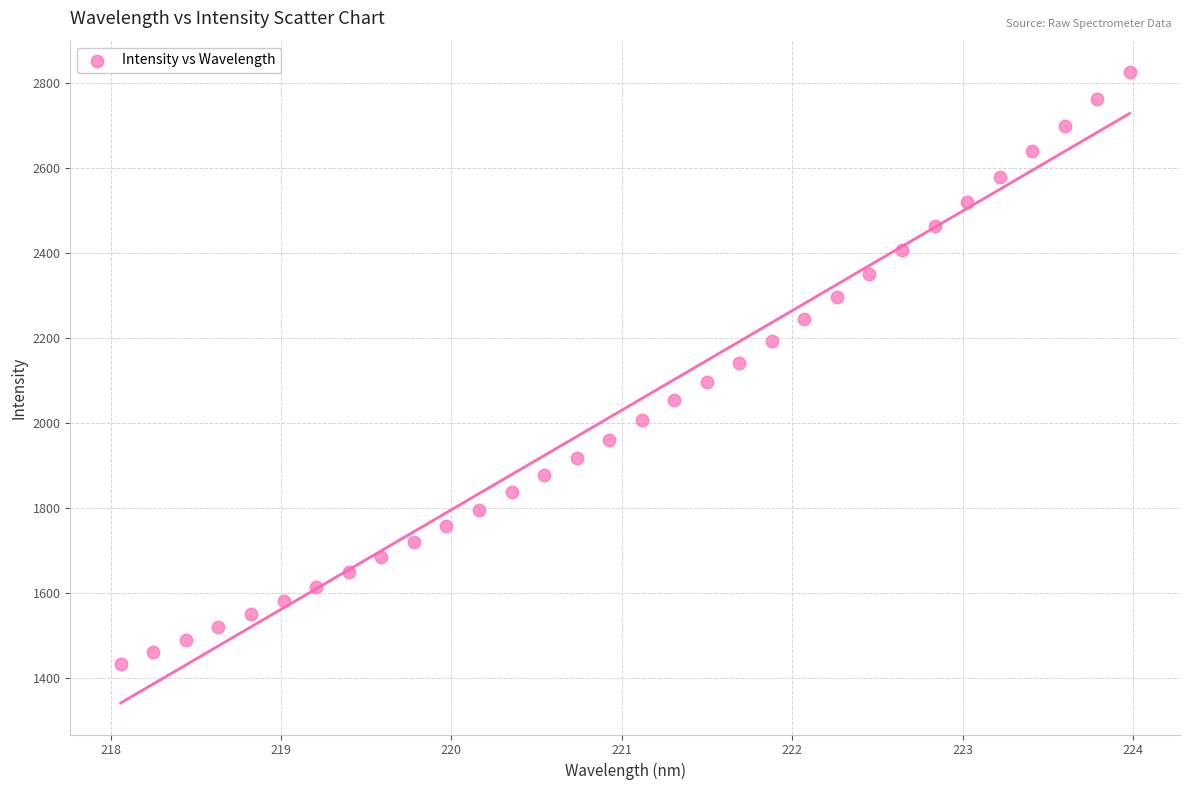

What is the range of Y values (max minus min)?

1393.6